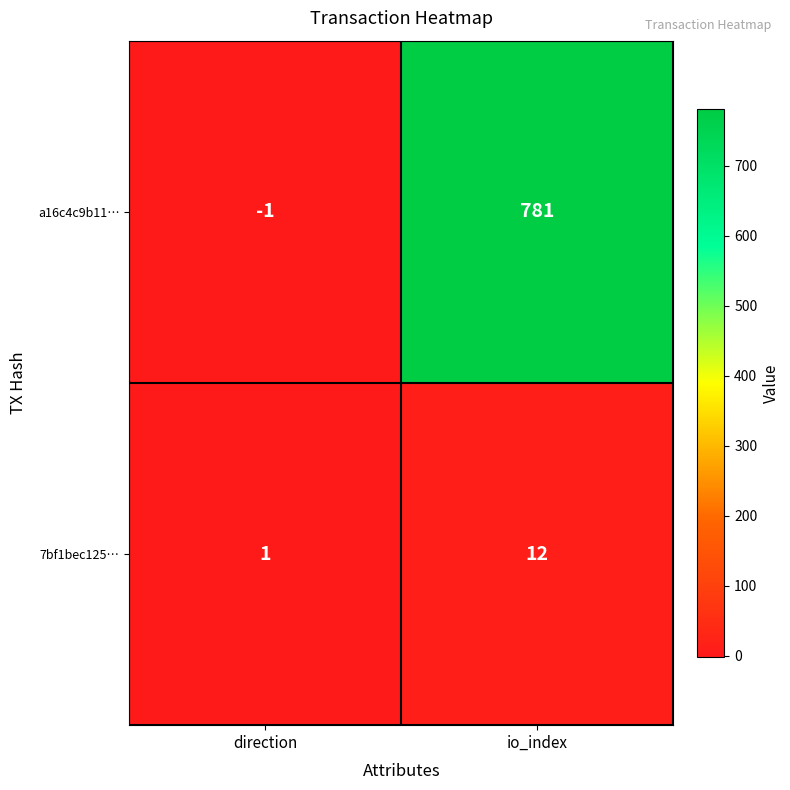

How many categories are shown in the chart?

2